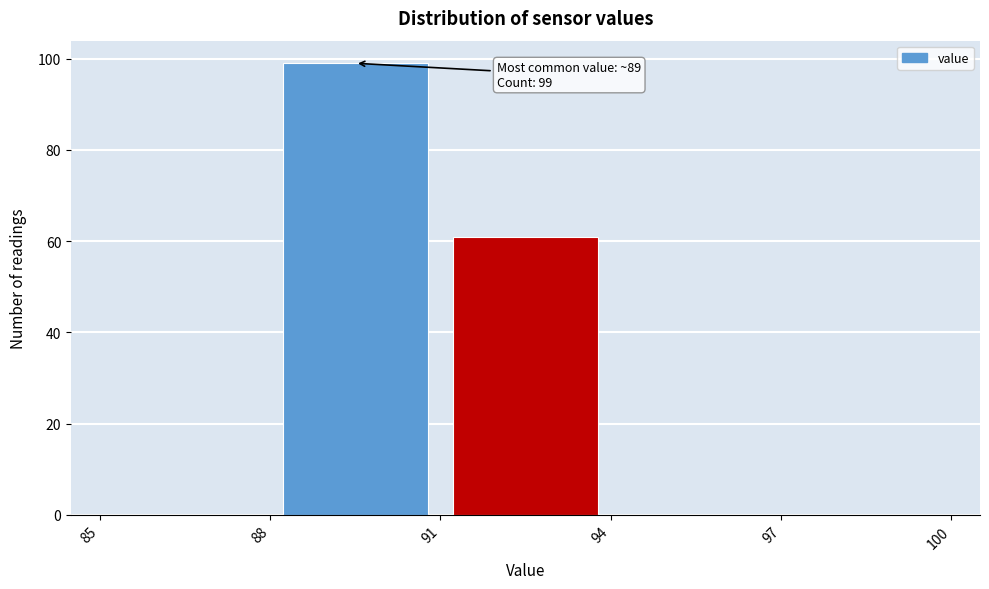

Which range on the x-axis has the tallest bar?

88 to 91